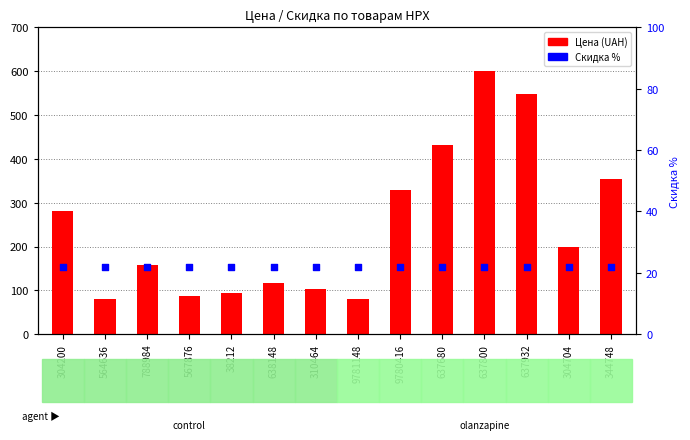

Which series reaches the maximum Y coordinate?

Цена